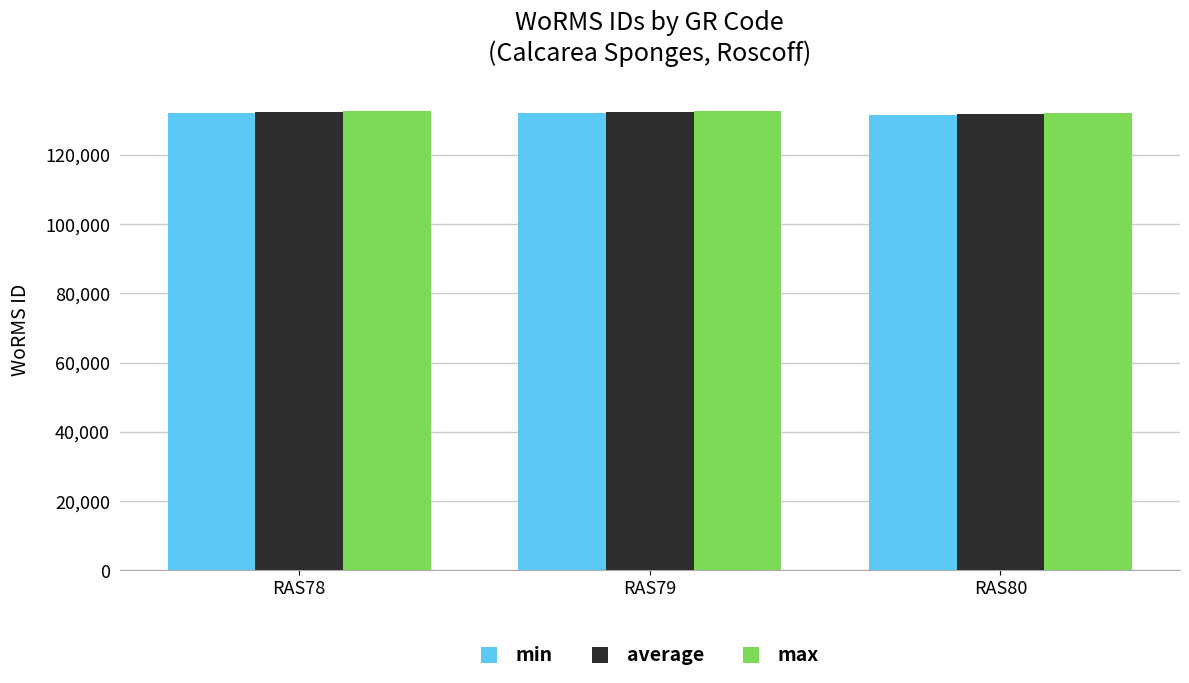

What is the difference between the min values at RAS80 and RAS78?

458